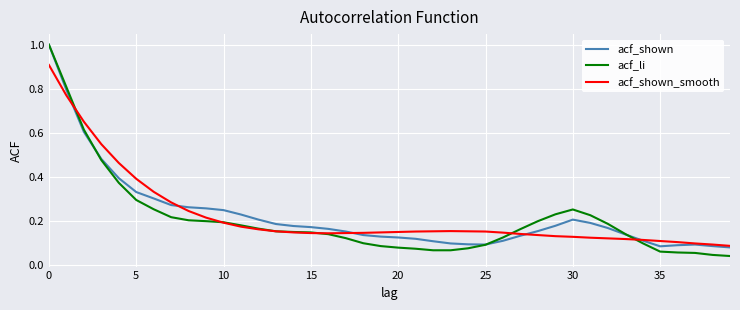

What is the maximum value shown in the chart?

1.0